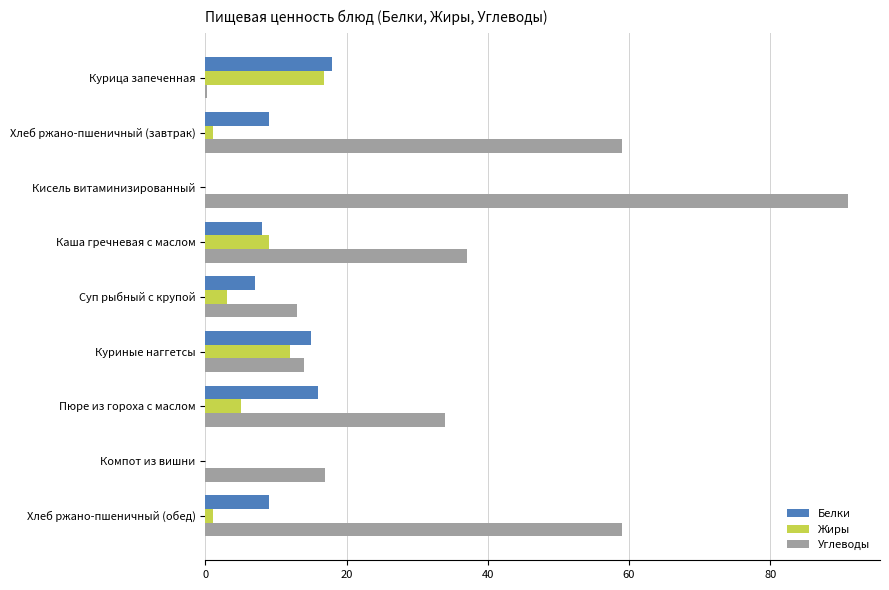

Which series changed the most between Хлеб ржано-пшеничный (завтрак) and Суп рыбный с крупой?

Углеводы